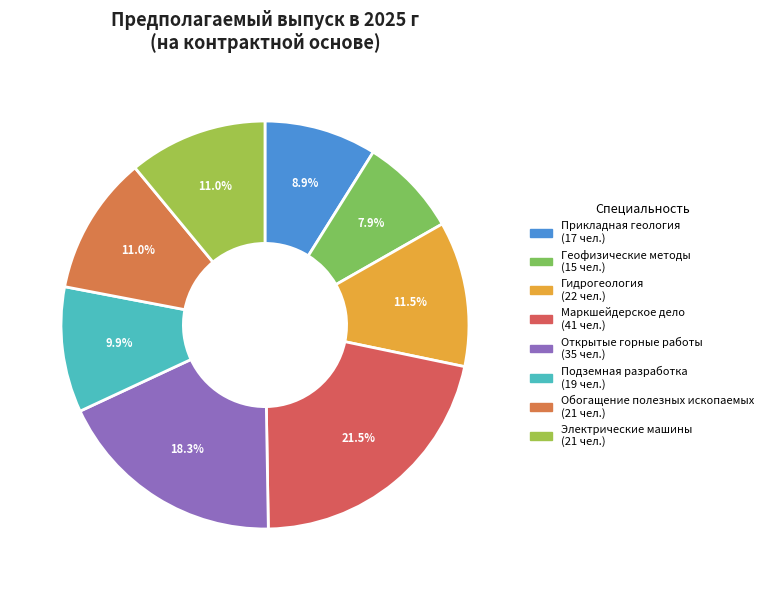

Is it true that Геофизические методы is 23% of the pie?

False